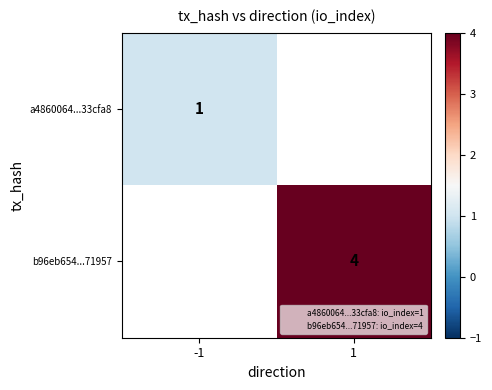

Is the value of a4860064...33cfa8 at -1 greater than the value of b96eb654...71957 at -1?

No